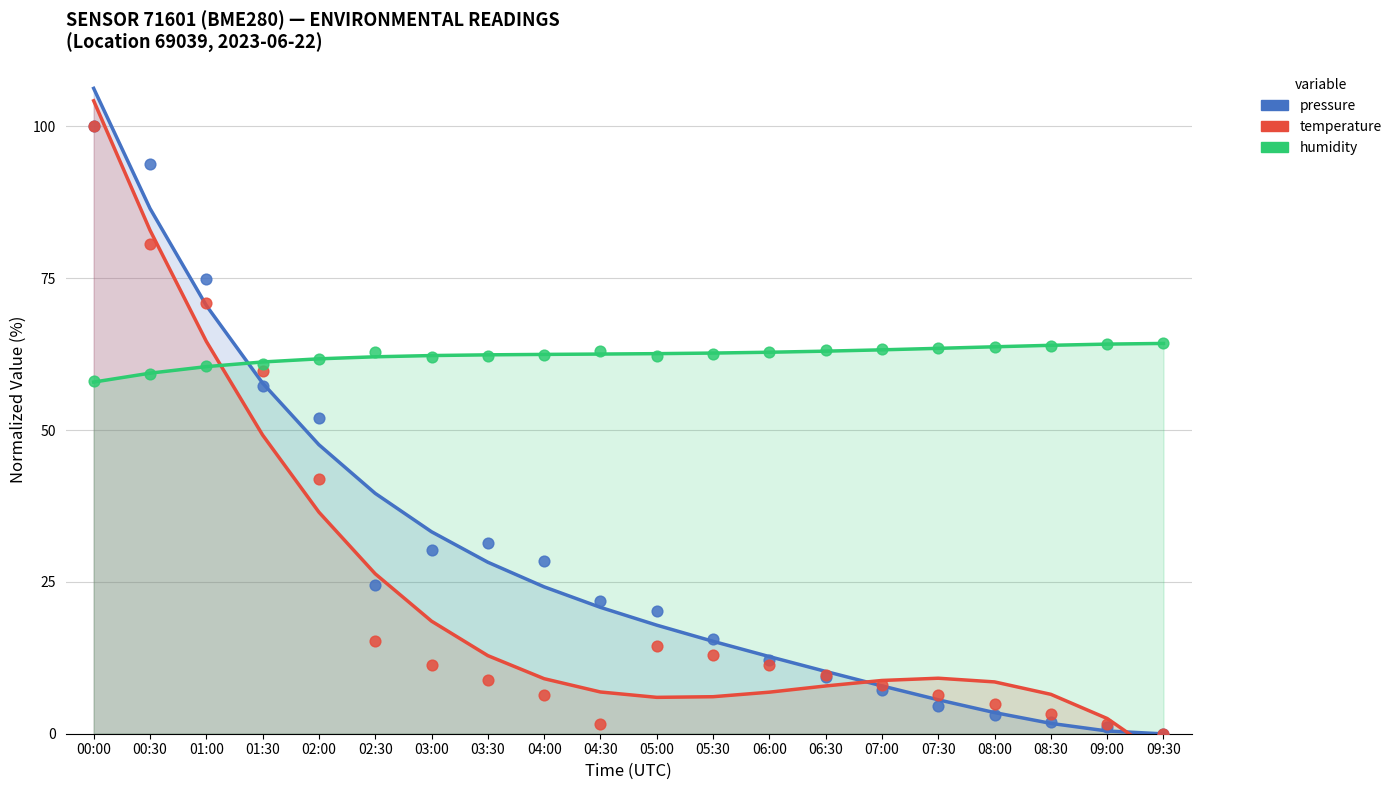

At how many categories does at least one series exceed 42?

20